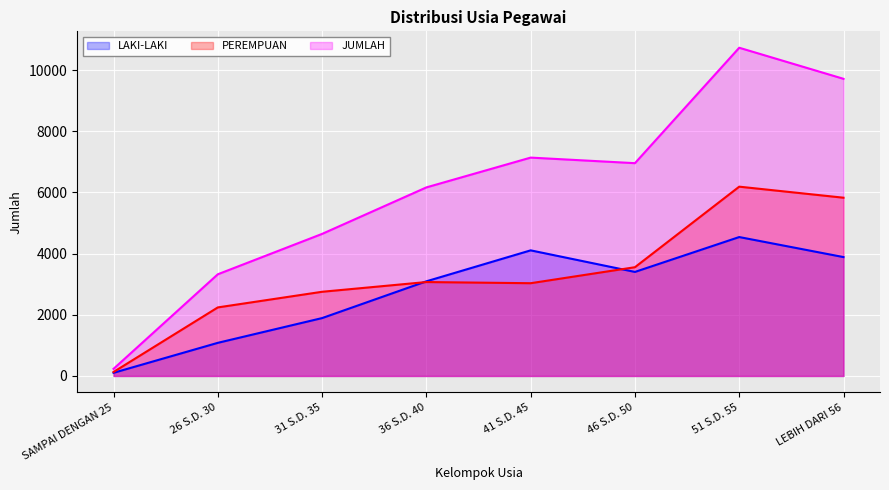

True or false: JUMLAH and LAKI-LAKI intersect in this chart.

False